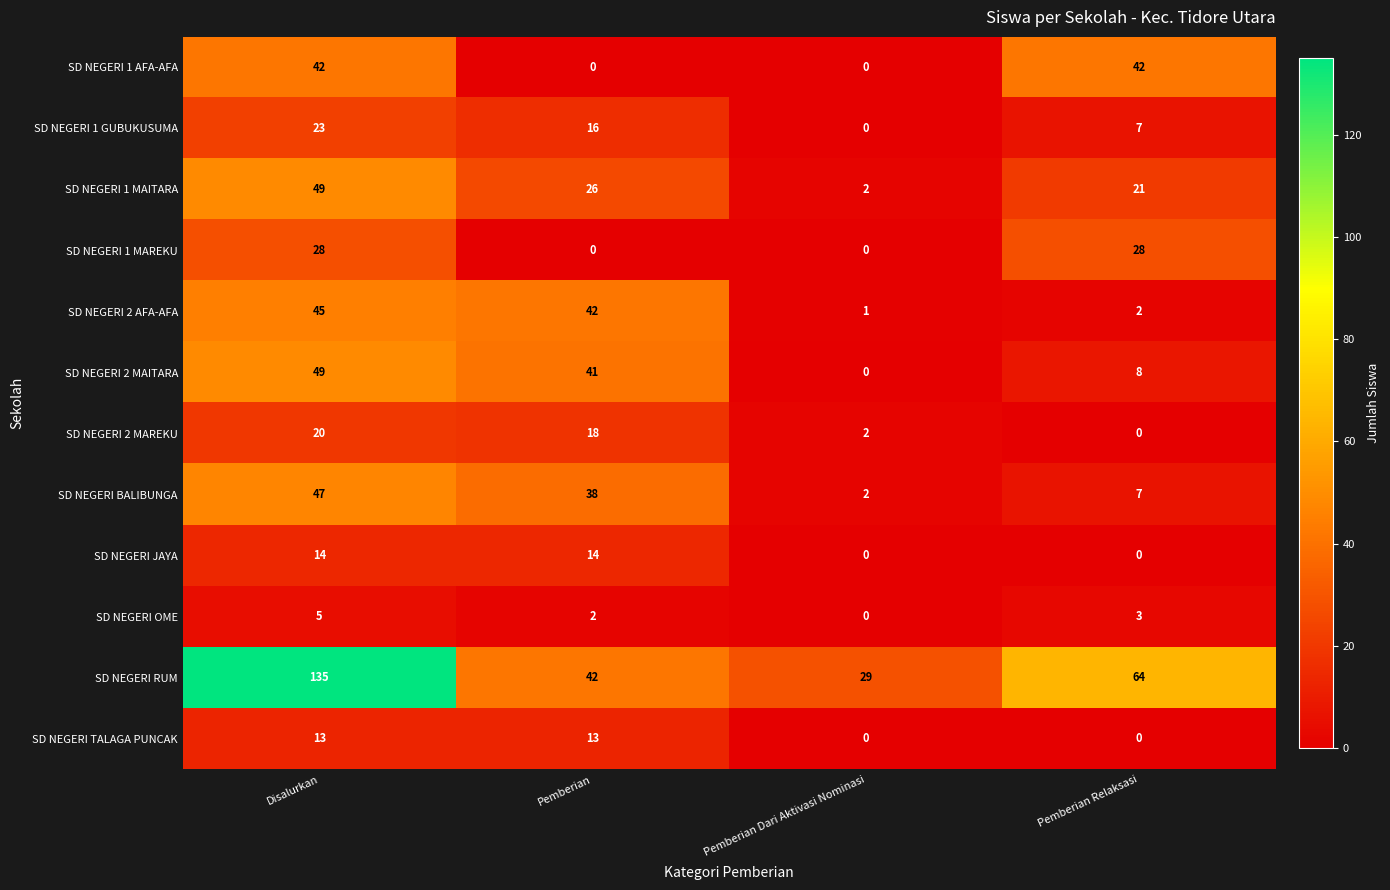

Which category has the highest value in the SD NEGERI 2 MAREKU series?

Disalurkan